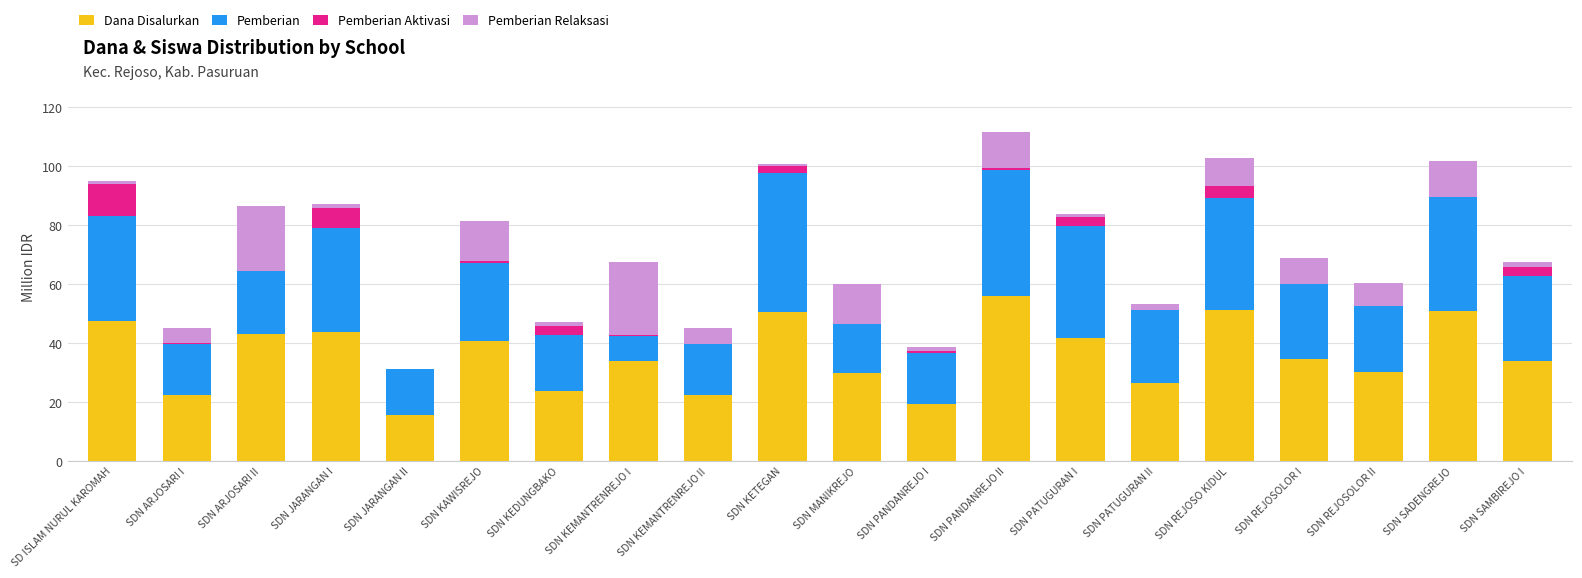

Is it true that Dana Disalurkan equals 60.7 at SDN KEMANTRENREJO I?

False